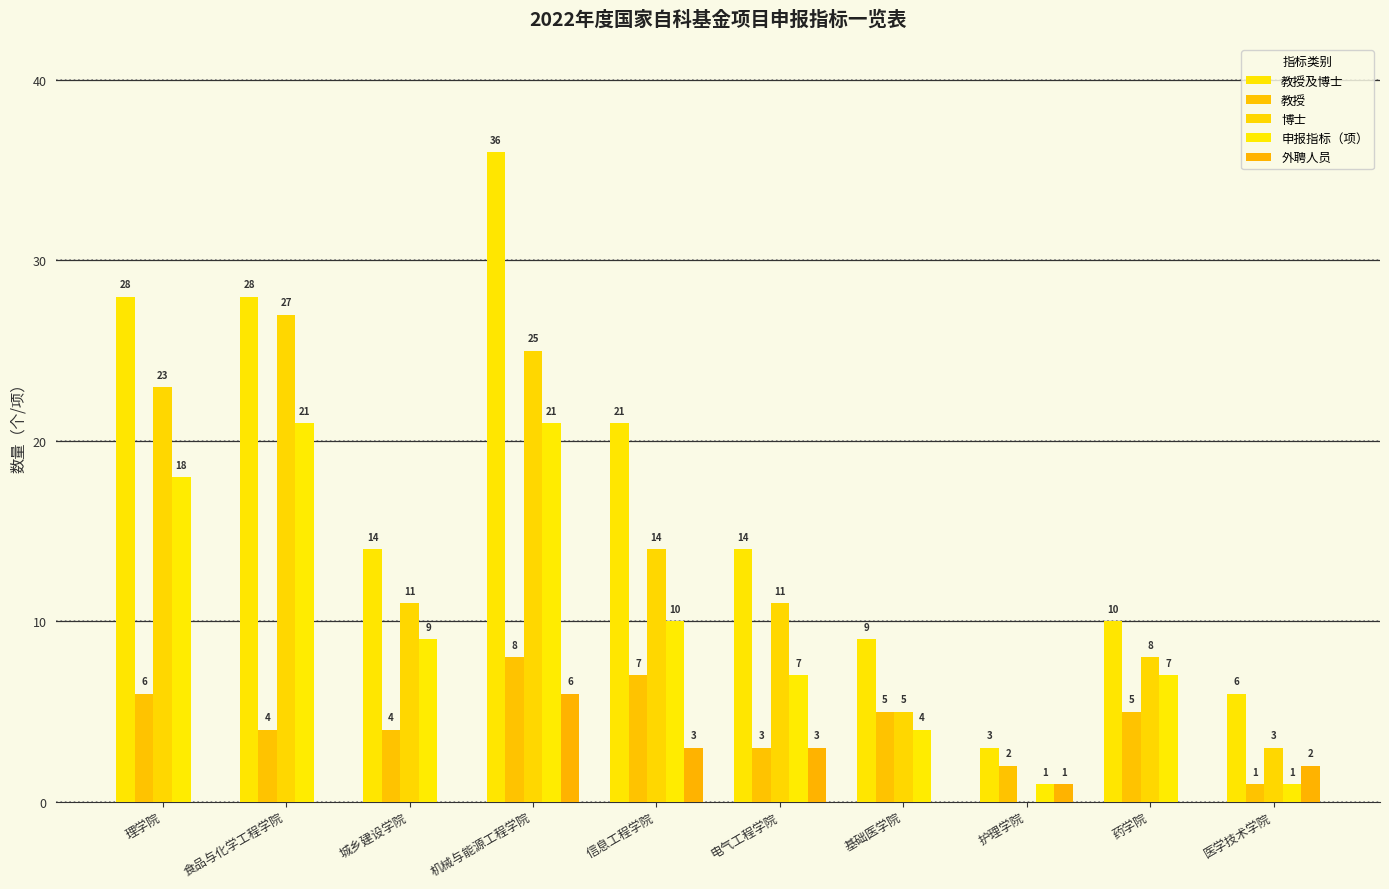

True or false: 教授及博士 has a value of 10 at 食品与化学工程学院.

False